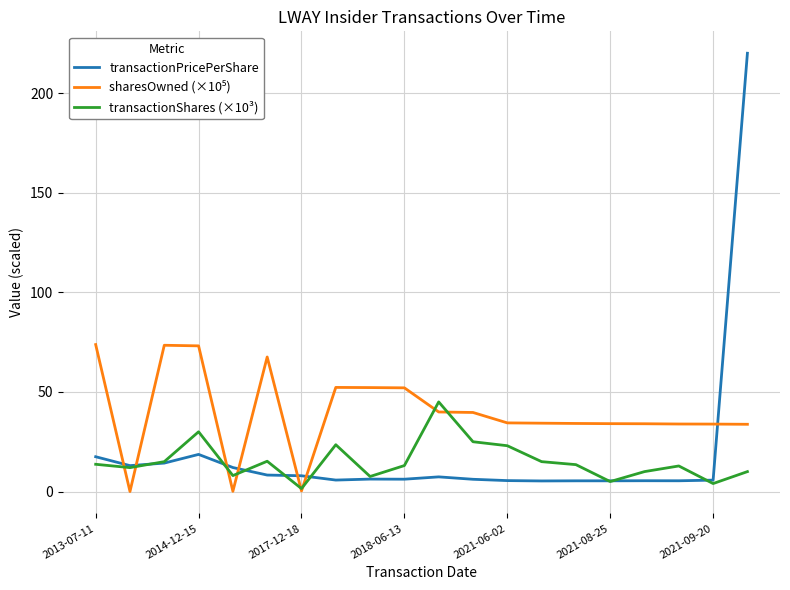

Which series has the largest range (max minus min)?

transactionPricePerShare